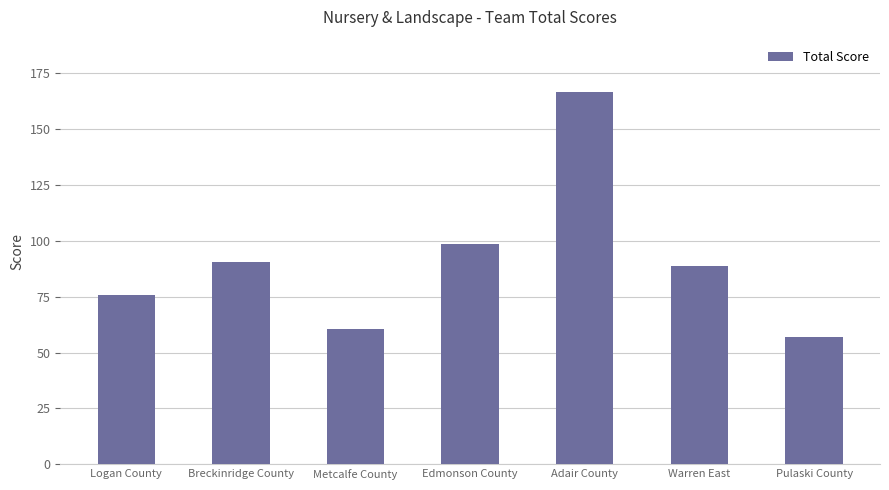

What is the average value?

91.1